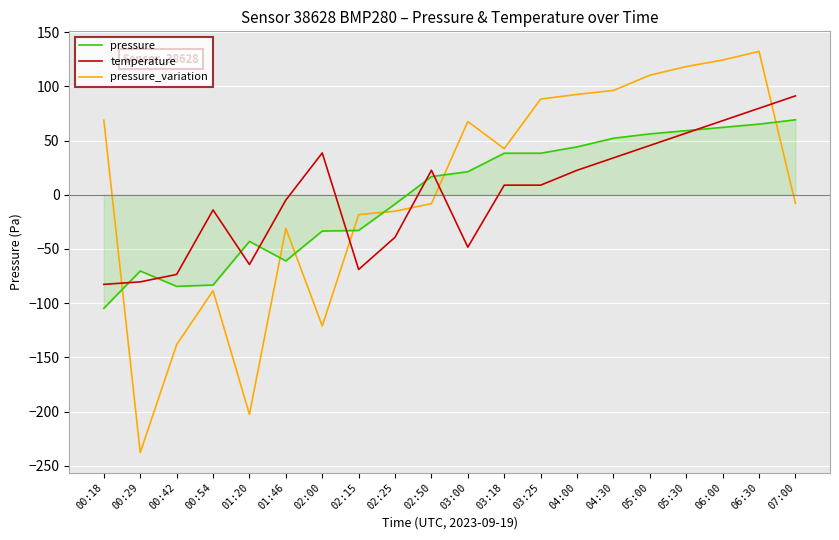

Rank the series by their maximum value, from lowest to highest.

pressure, temperature, pressure_variation